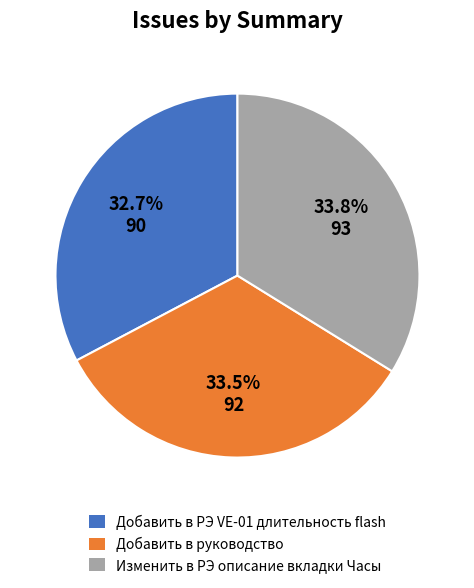

What portion of the pie excludes Добавить в руководство?

66.5%